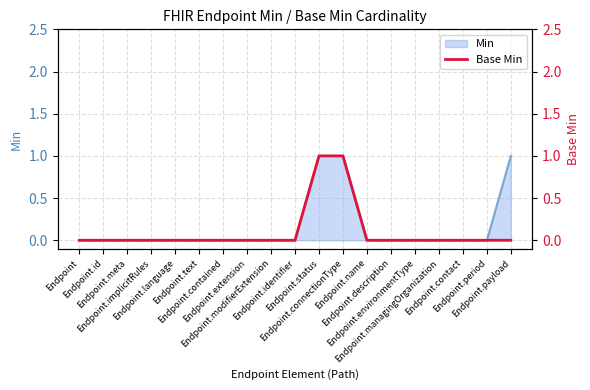

Count the values in the range 0 to 1.

19